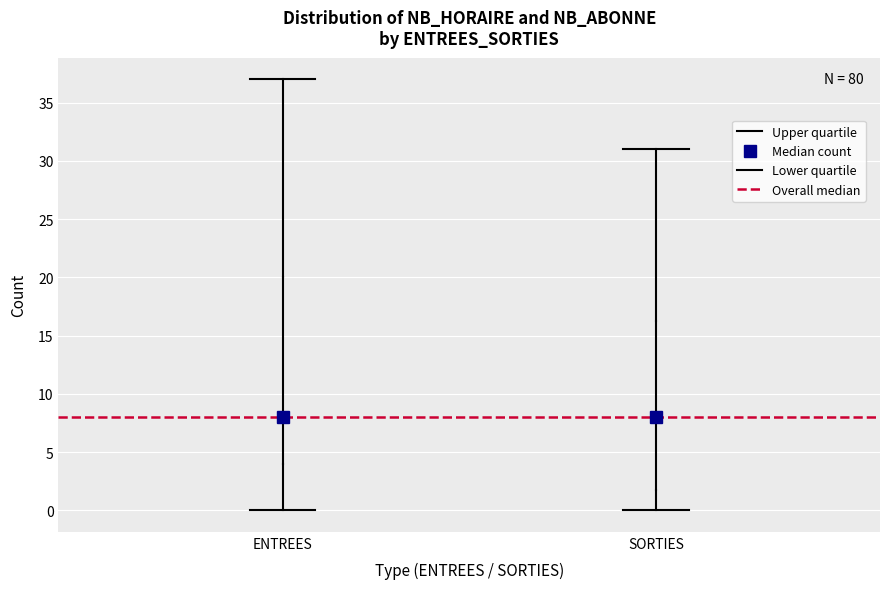

Reading left to right, read every box against the y-axis: the position of its median line, the range the box covers, and the ends of its whiskers. The values are not printed on the chart, so give them approximately, as read against the axis.

ENTREES: median 8.0, box 4.0 to 20.0, whiskers 0.0 to 37.0
SORTIES: median 8.0, box 2.0 to 16.5, whiskers 0.0 to 31.0